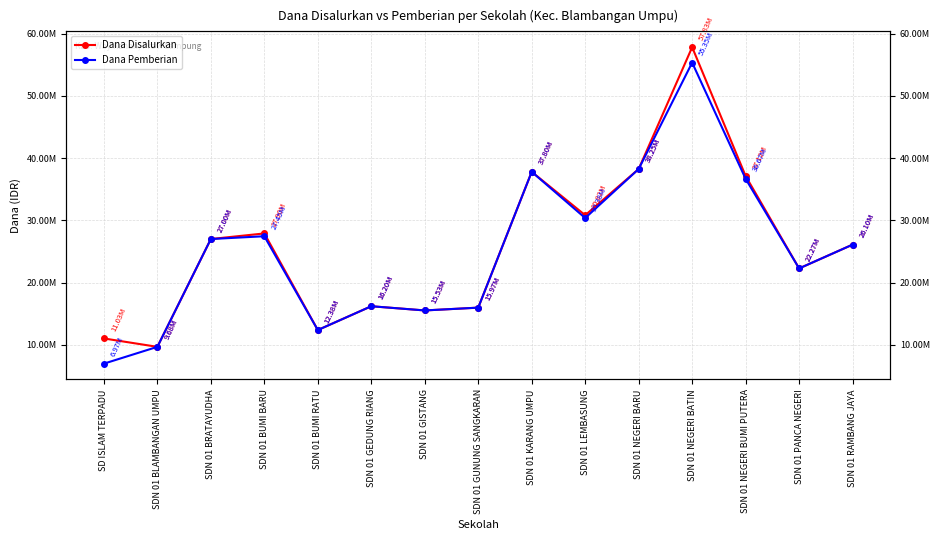

What is the label of the 2nd point from the right?

SDN 01 PANCA NEGERI